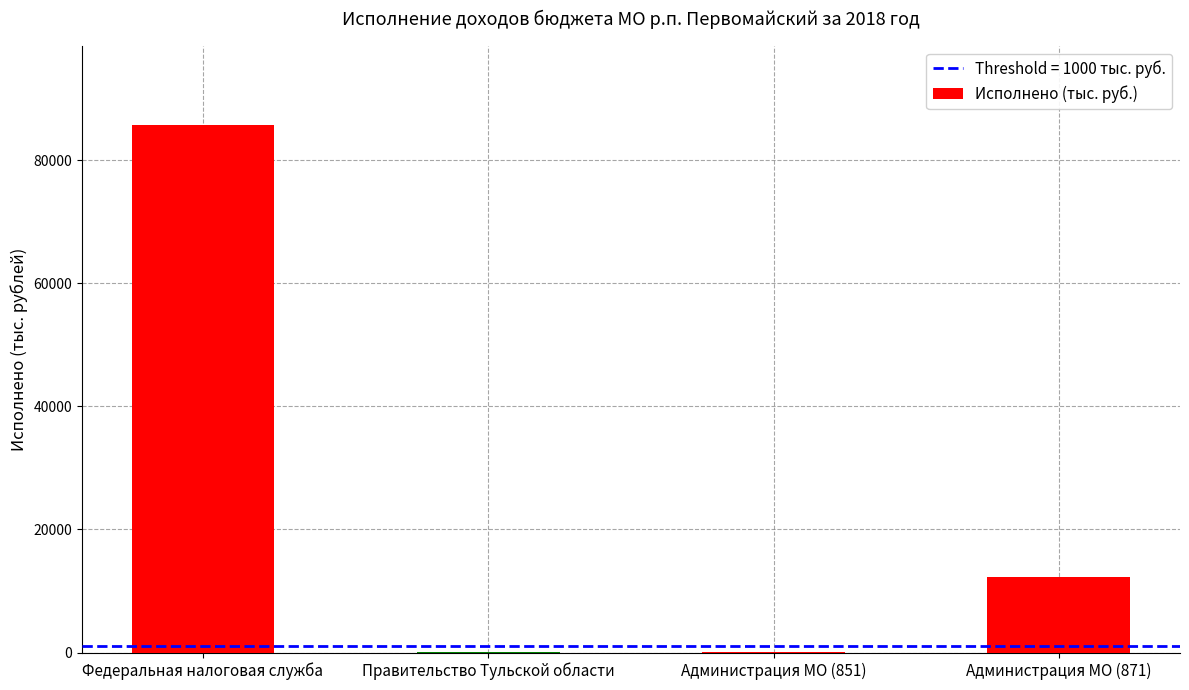

What is the sum of all values?

98024.3